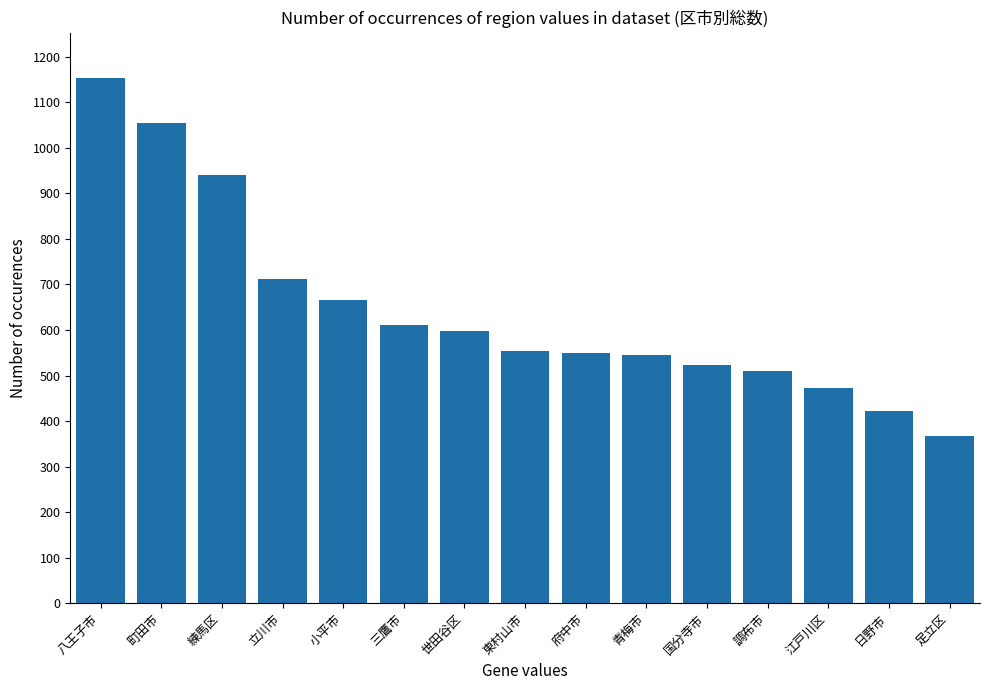

What is the ratio of the value at 世田谷区 to the value at 立川市?

0.8